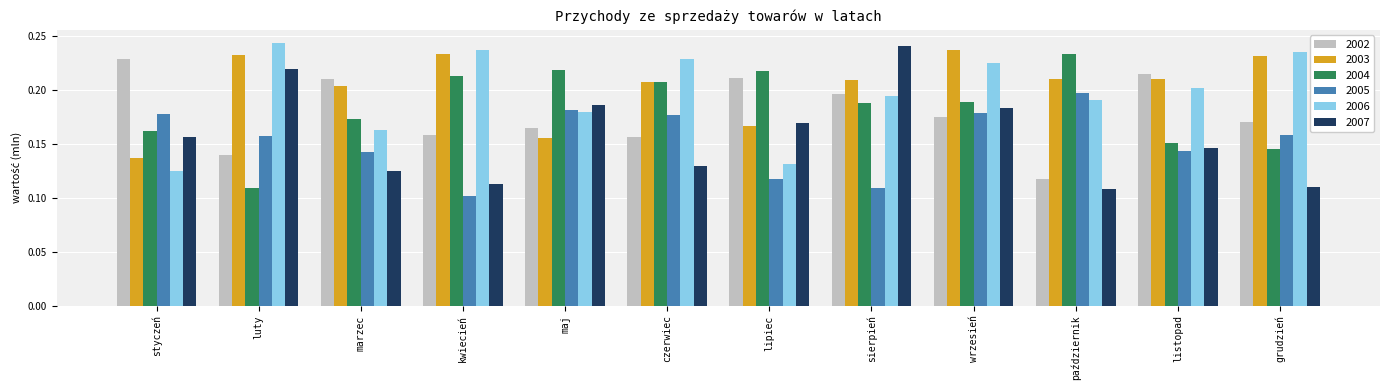

What is the label of the 12th bar from the right?

styczeń